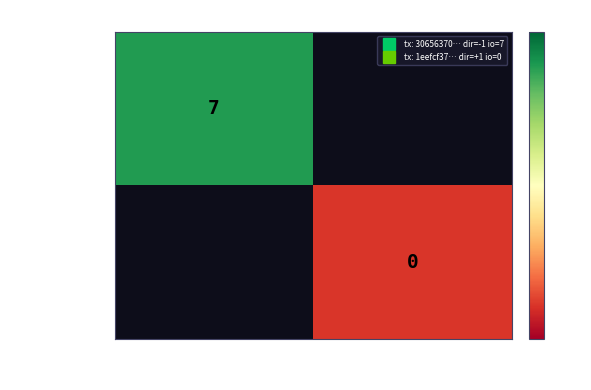

Is it true that 1eefcf3749ff… equals 0 at -1?

True